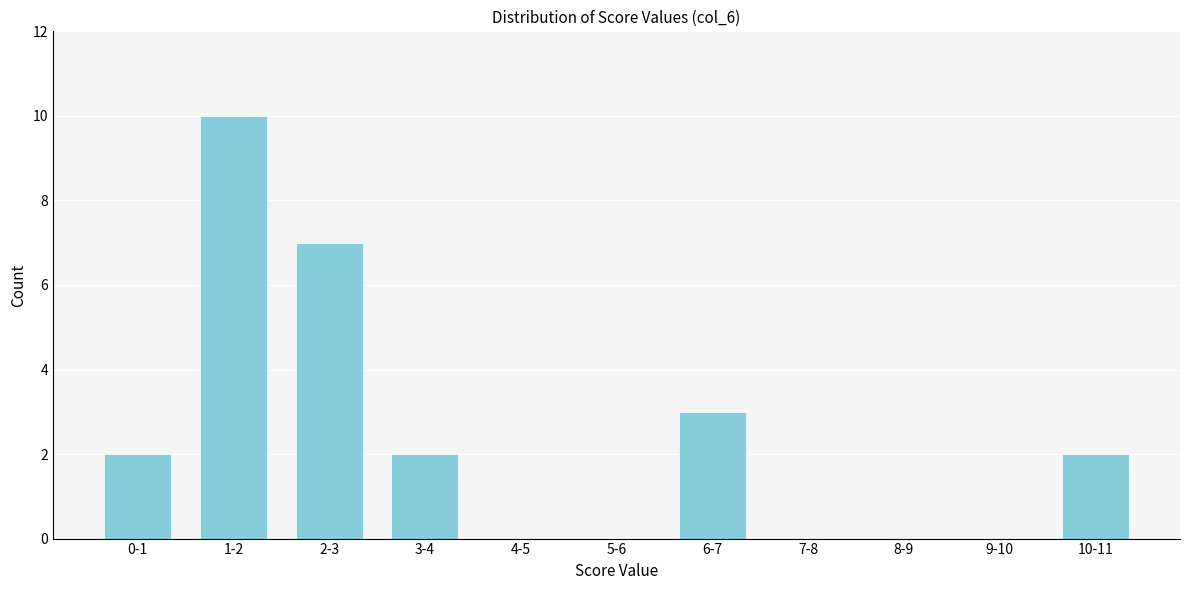

Reading left to right, what are all the values shown in this chart?

0-1=2	1-2=10	2-3=7	3-4=2	4-5=0	5-6=0	6-7=3	7-8=0	8-9=0	9-10=0	10-11=2